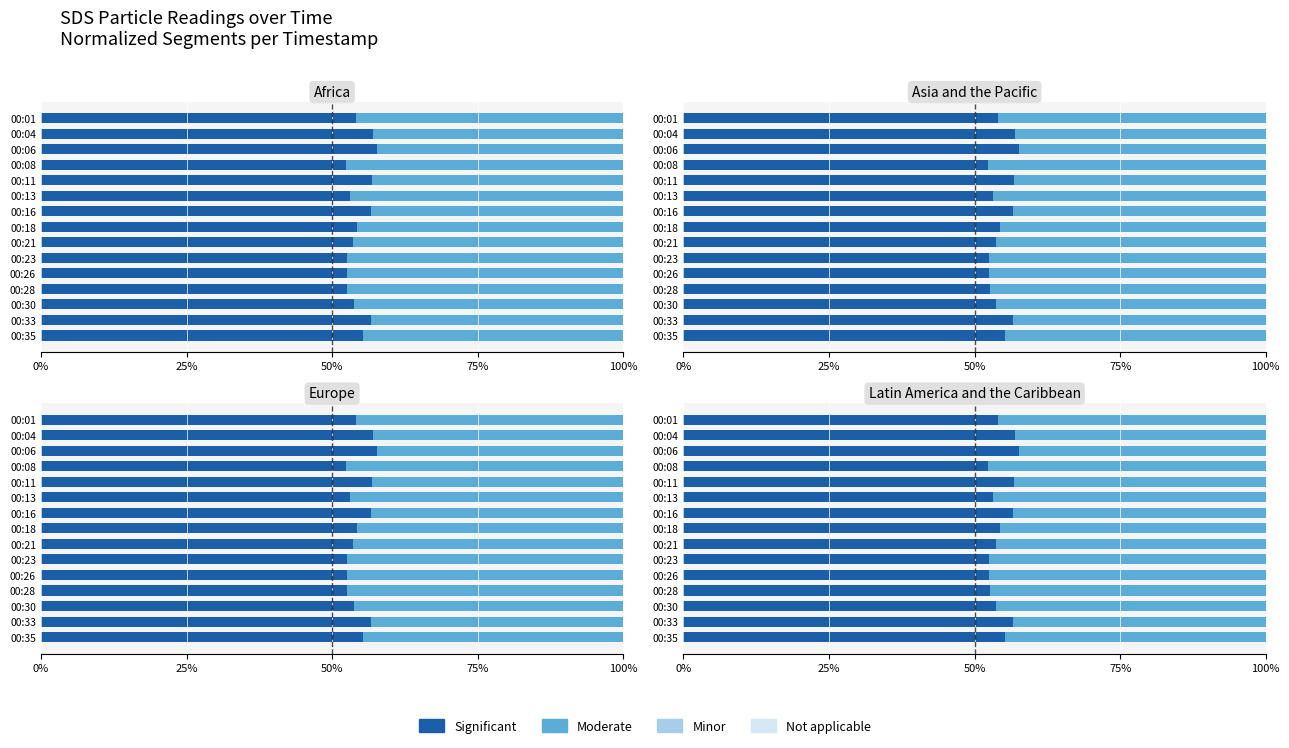

The value of Moderate at 00:06 is 42.4. True or false?

True